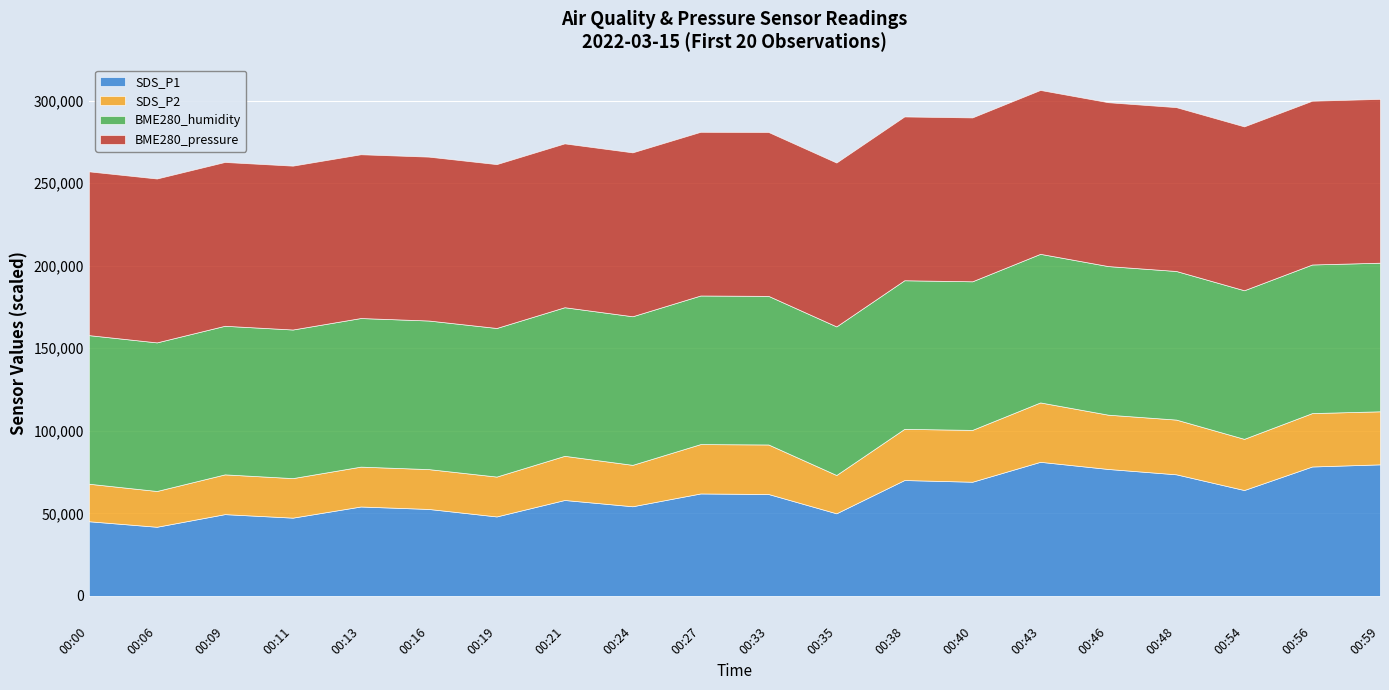

What is the difference between the maximum and minimum values in the SDS_P1 series?

39340.0